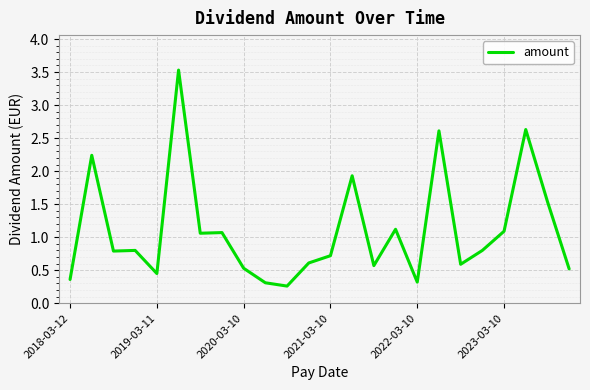

What is the difference between the maximum and minimum values?

3.3